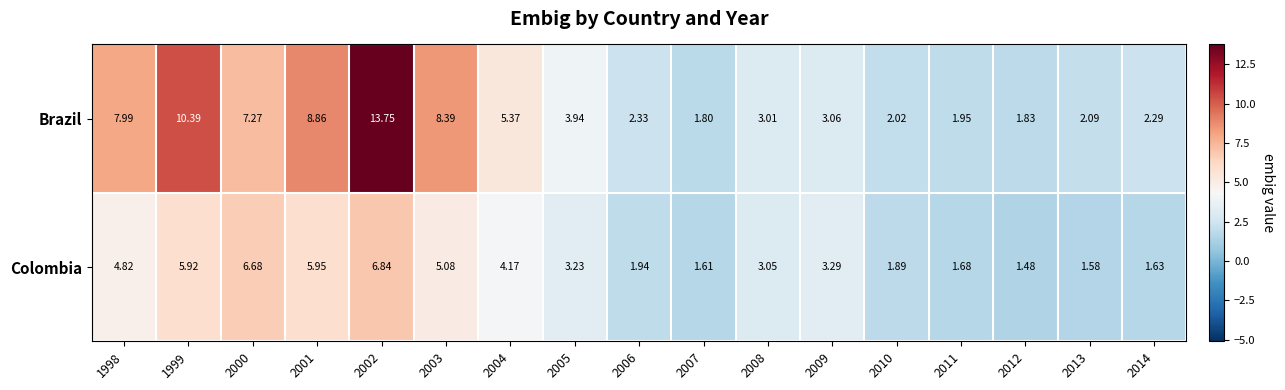

At 2008, list the series in order from largest to smallest.

Colombia, Brazil